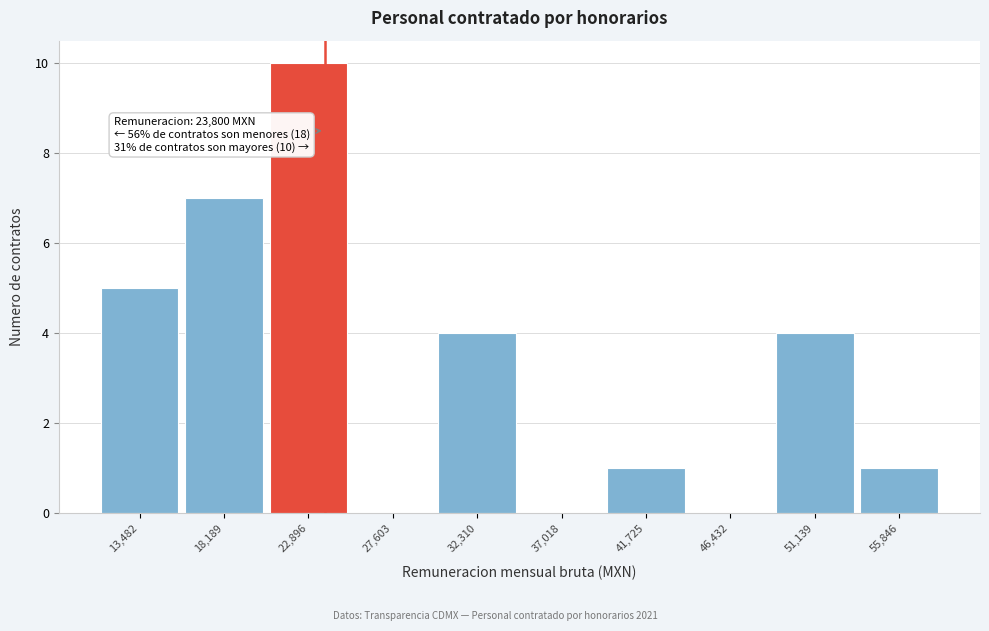

Which range on the x-axis has the tallest bar?

20500 to 25500